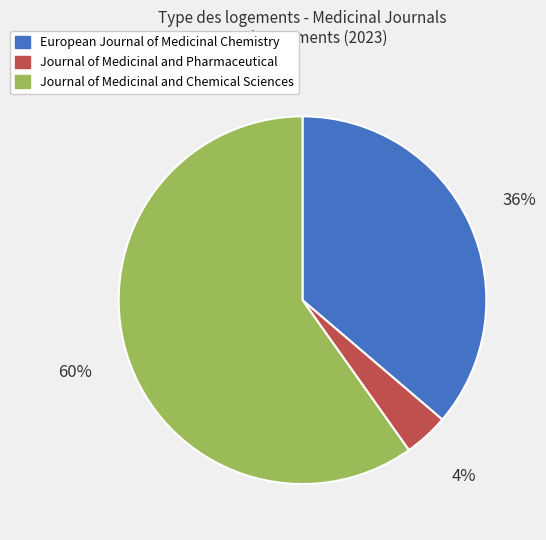

Which slice represents more than half of the pie?

Journal of Medicinal and Chemical Sciences